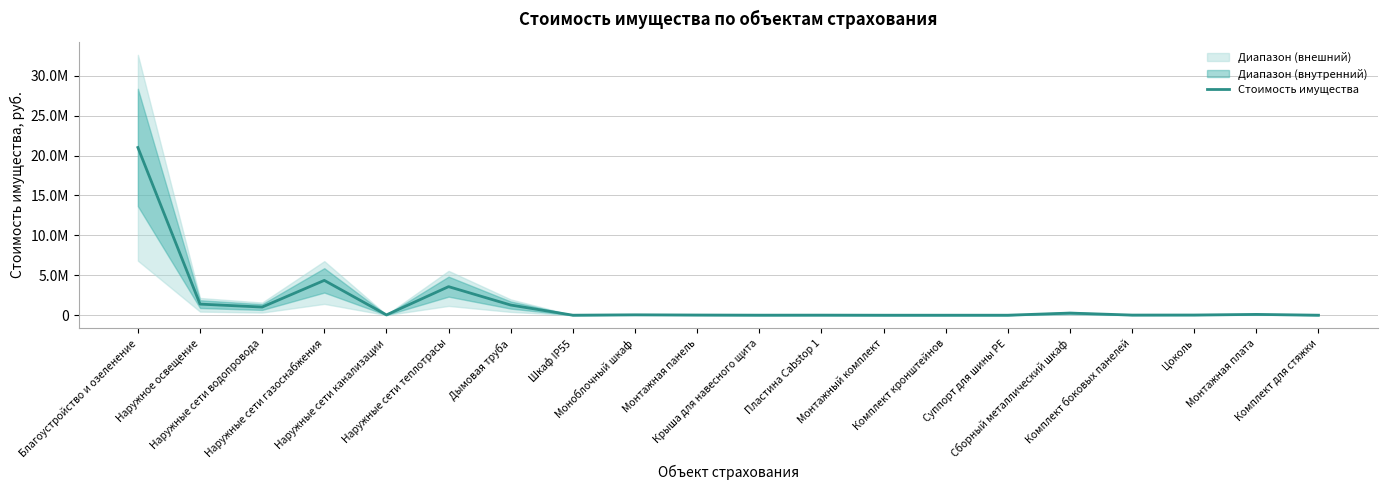

Rank the categories by value from lowest to highest.

Монтажный комплект, Комплект кронштейнов, Суппорт для шины PE, Шкаф IP55, Комплект для стяжки, Крыша для навесного щита, Пластина Cabstop 1, Комплект боковых панелей, Монтажная панель, Цоколь, Наружные сети канализации, Моноблочный шкаф, Монтажная плата, Сборный металлический шкаф, Наружные сети водопровода, Дымовая труба, Наружное освещение, Наружные сети теплотрасы, Наружные сети газоснабжения, Благоустройство и озеленение